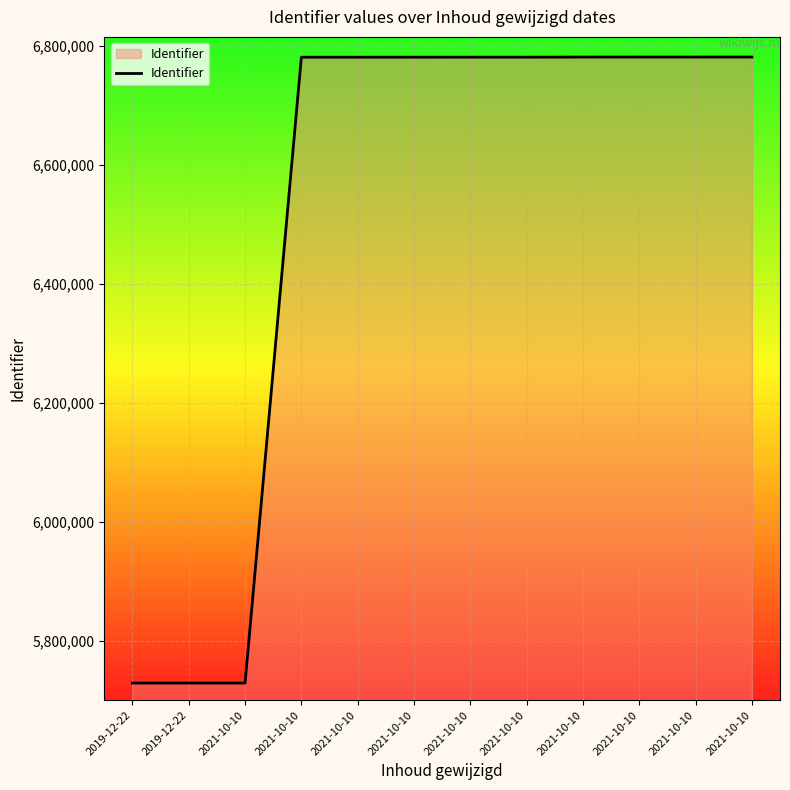

Is it true that the value at 2021-10-10 is 6781243?

True